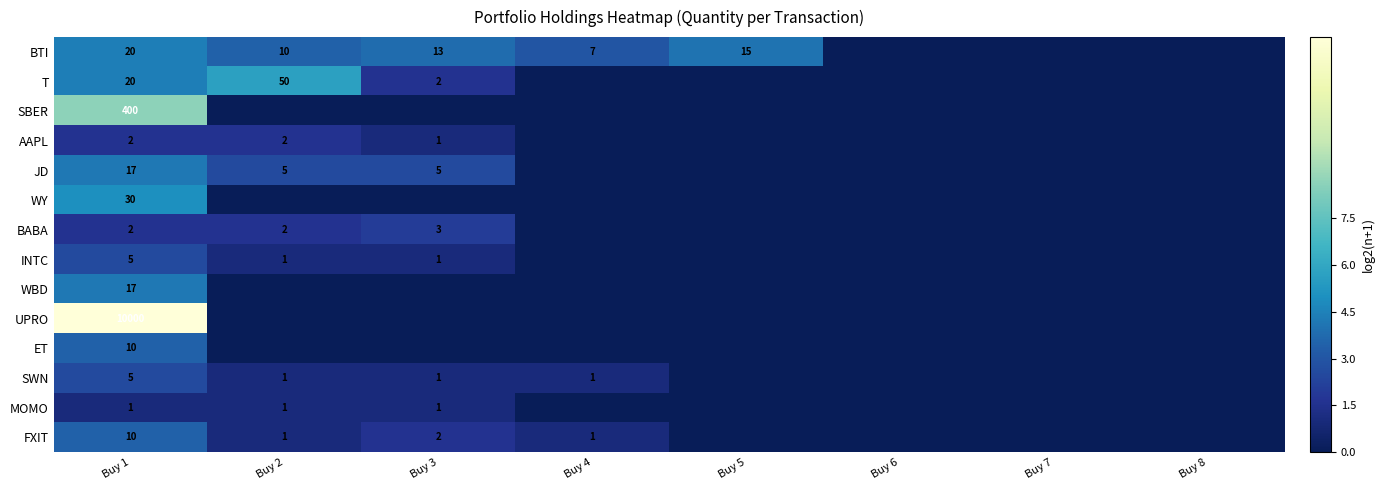

What is the greatest value displayed?

13.3